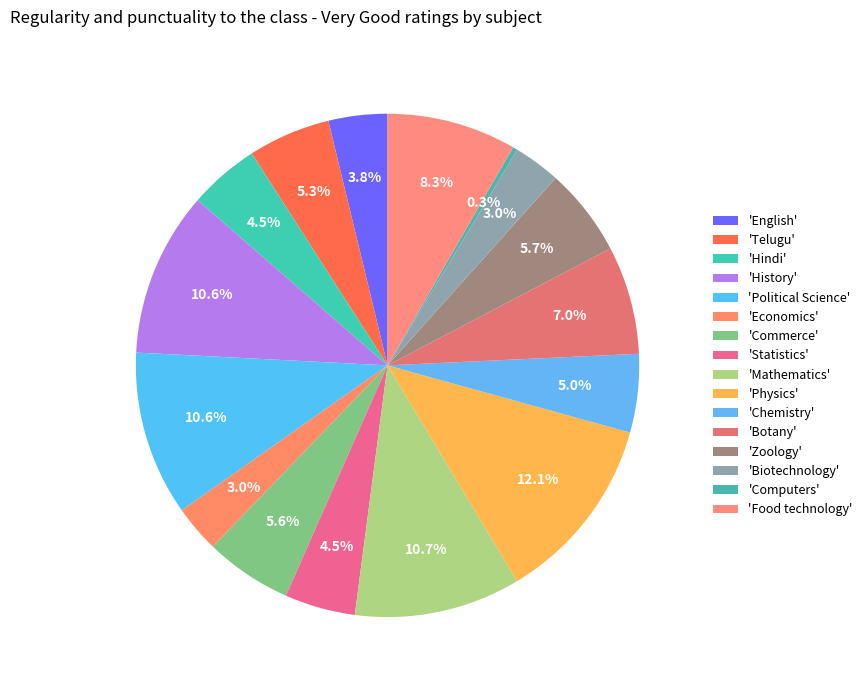

Count the number of slices in the pie.

16